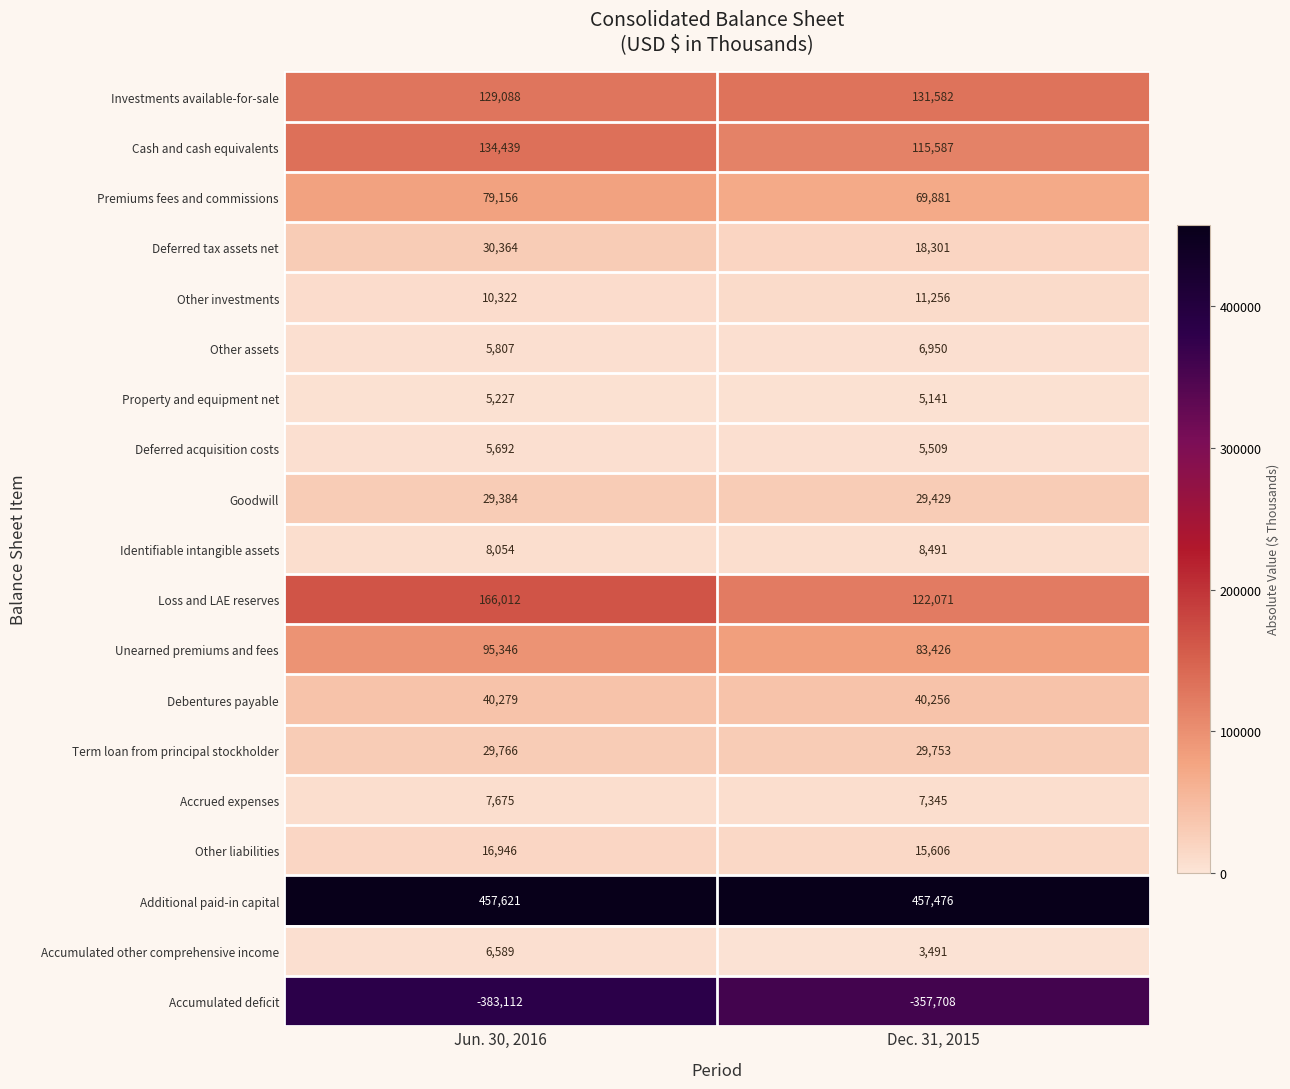

What is the sum of all Cash and cash equivalents values?

250026